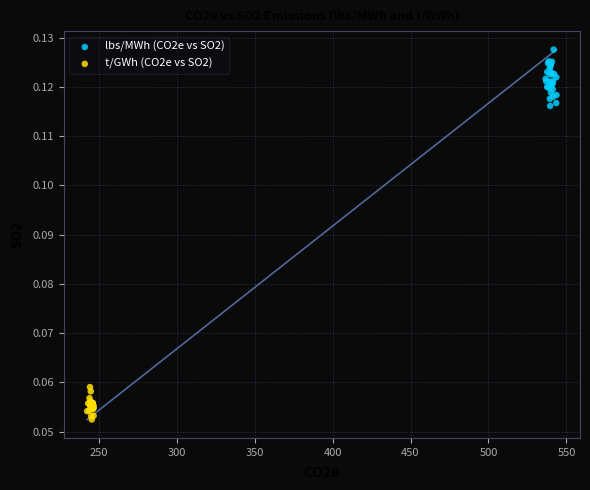

Which series reaches the maximum Y coordinate?

lbs/MWh (CO2e vs SO2)